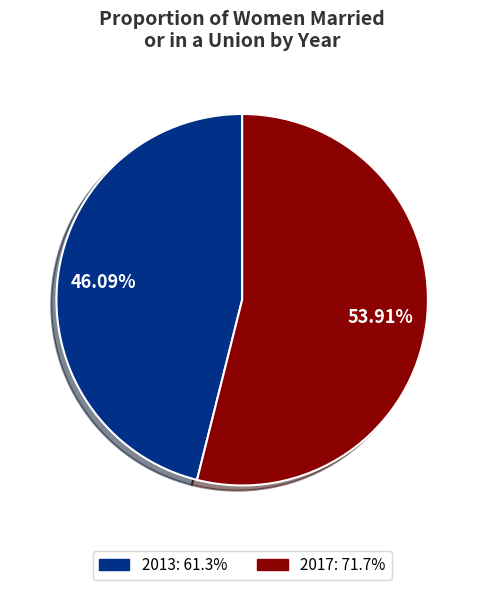

The 2013 slice represents 46% of the pie. True or false?

True